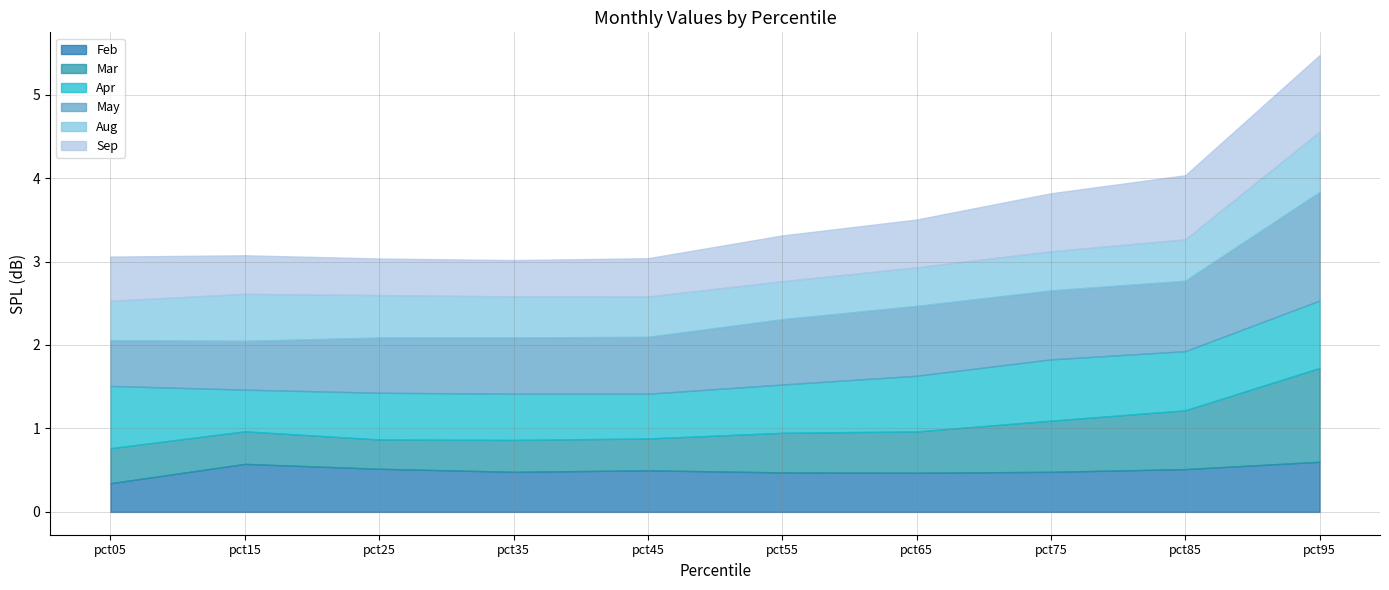

What is the greatest value displayed?

1.3